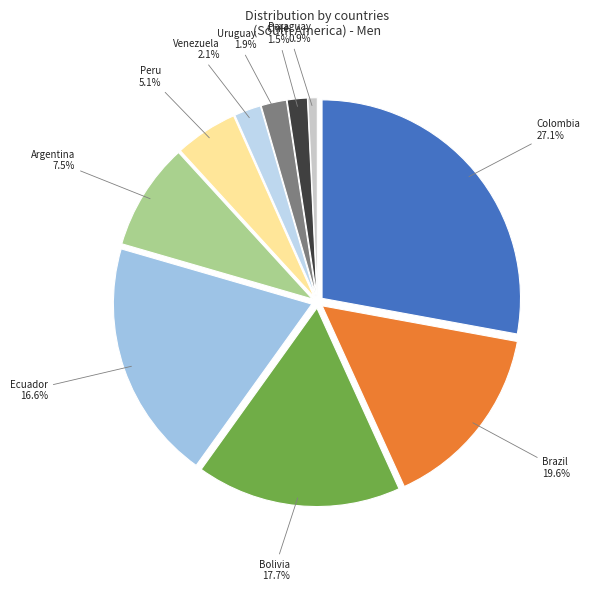

Is Peru the majority of the pie?

No